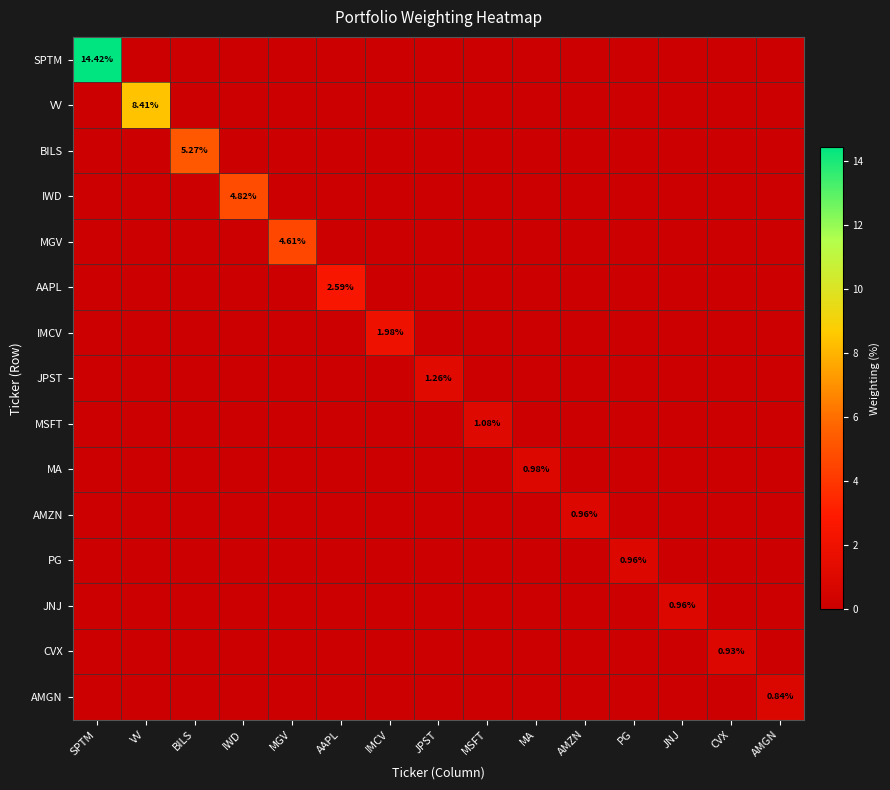

At how many categories does at least one series exceed 5?

3